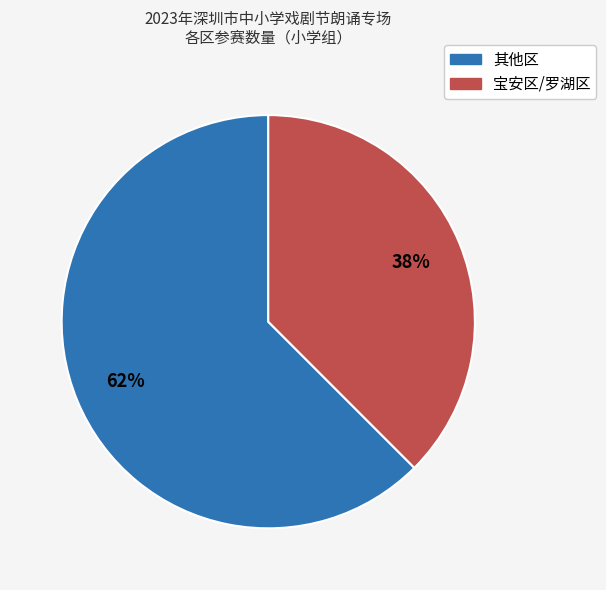

Does any single category account for the majority?

Yes